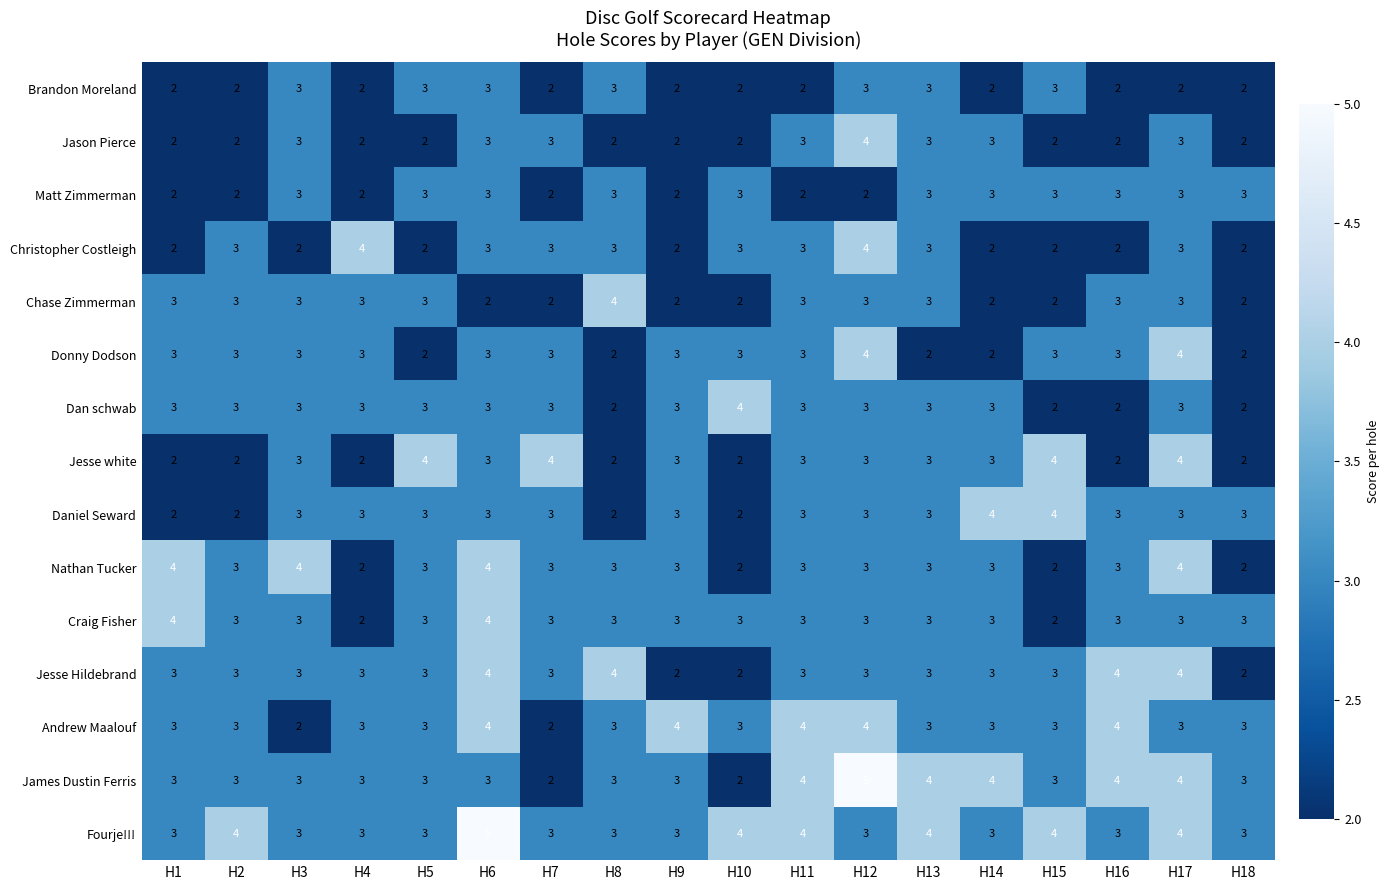

What is the approximate value of Nathan Tucker at H9?

3